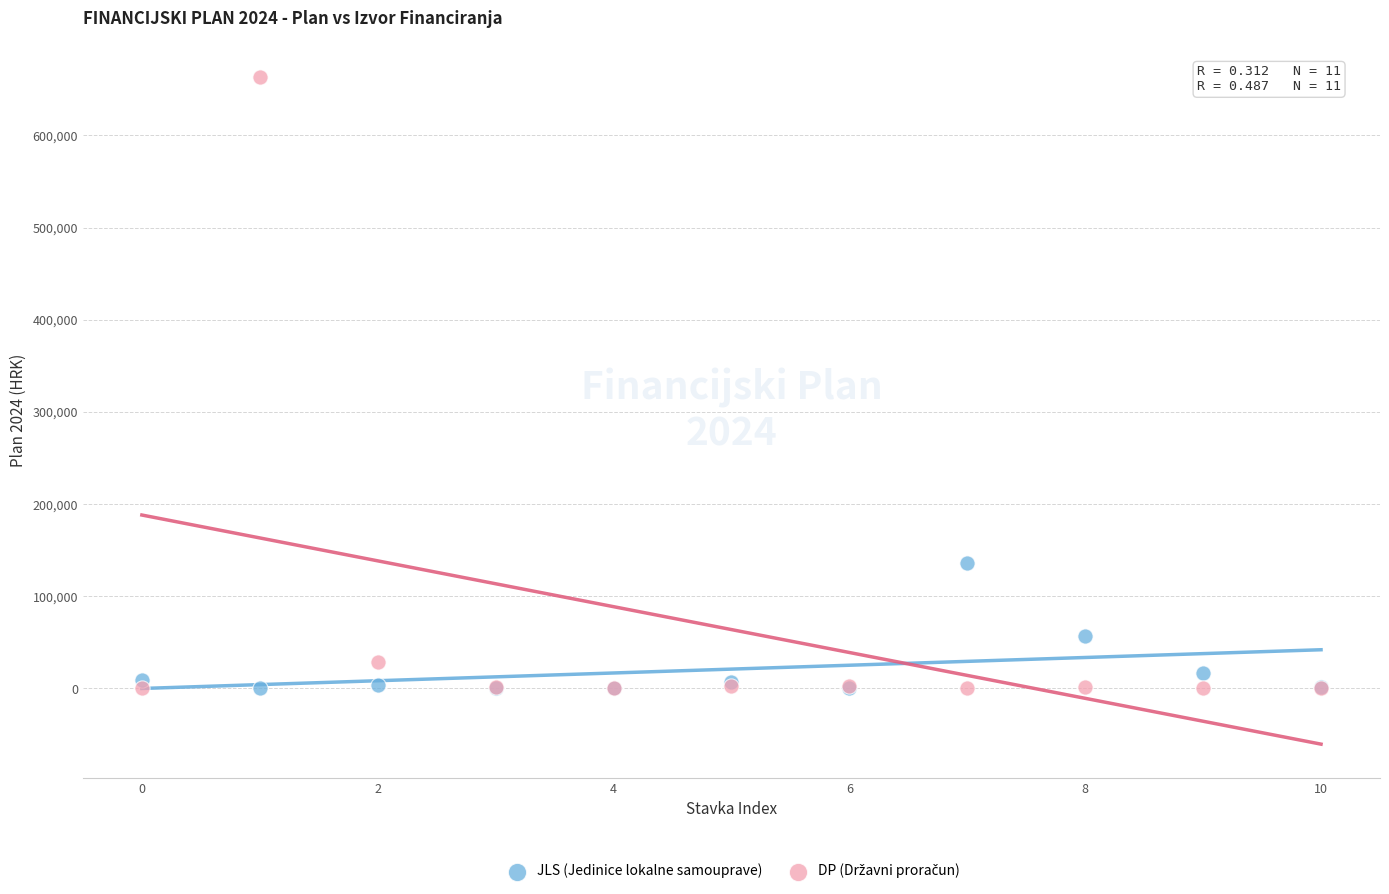

In the JLS (Jedinice lokalne samouprave) series, what Y value is closest to 67774?

57037.4